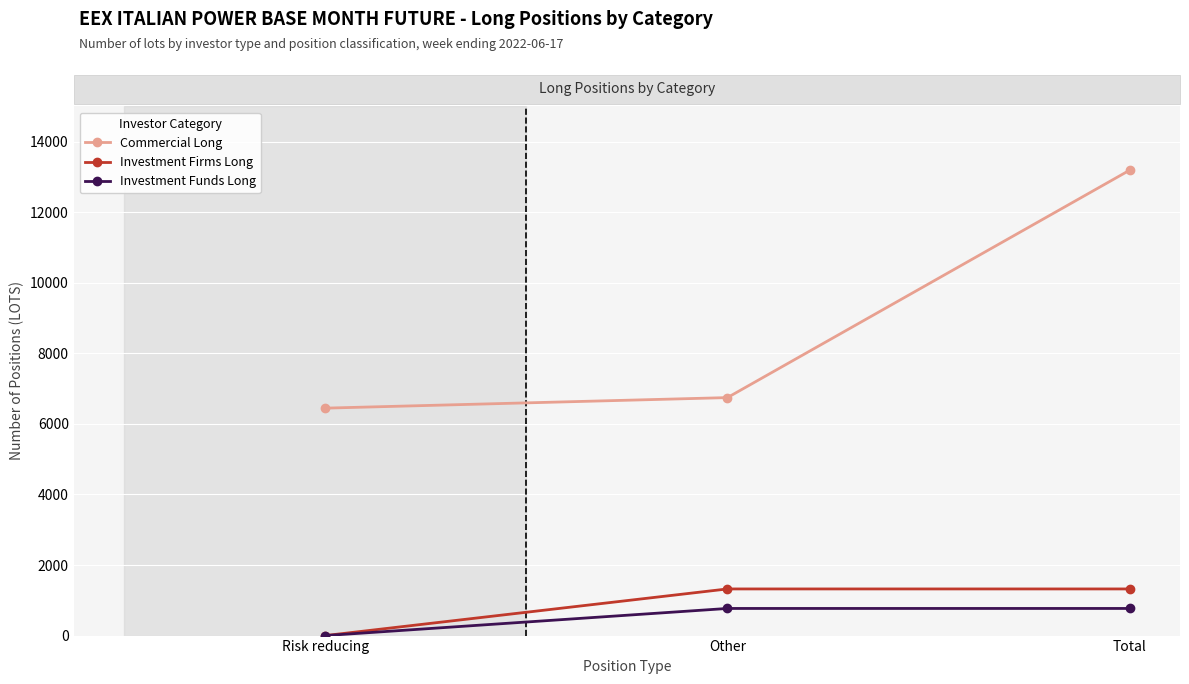

Reading left to right, list all the values displayed in this chart.

Commercial Long: Risk reducing=6446	Other=6745	Total=13191
Investment Firms Long: Risk reducing=0	Other=1322	Total=1322
Investment Funds Long: Risk reducing=0	Other=769	Total=769